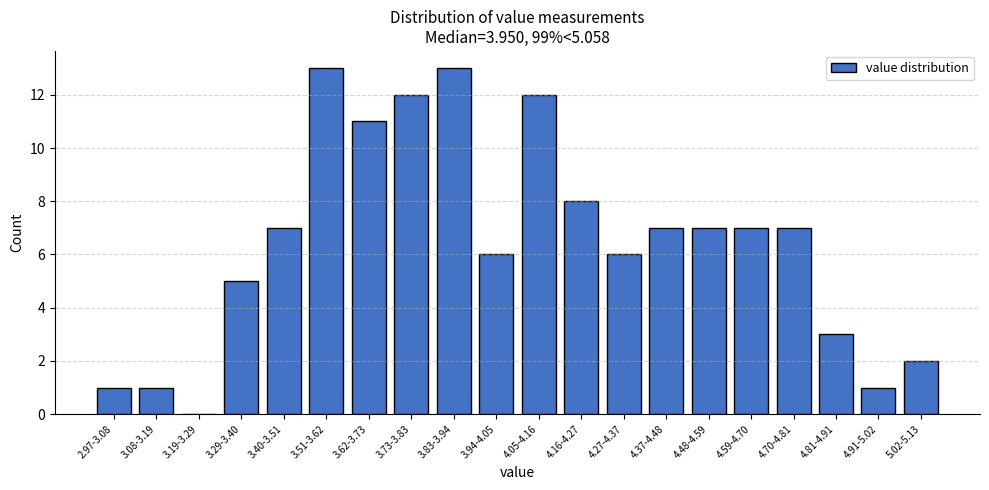

Reading left to right, what are all the values shown in this chart?

2.97-3.08=1	3.08-3.19=1	3.19-3.29=0	3.29-3.40=5	3.40-3.51=7	3.51-3.62=13	3.62-3.73=11	3.73-3.83=12	3.83-3.94=13	3.94-4.05=6	4.05-4.16=12	4.16-4.27=8	4.27-4.37=6	4.37-4.48=7	4.48-4.59=7	4.59-4.70=7	4.70-4.81=7	4.81-4.91=3	4.91-5.02=1	5.02-5.13=2